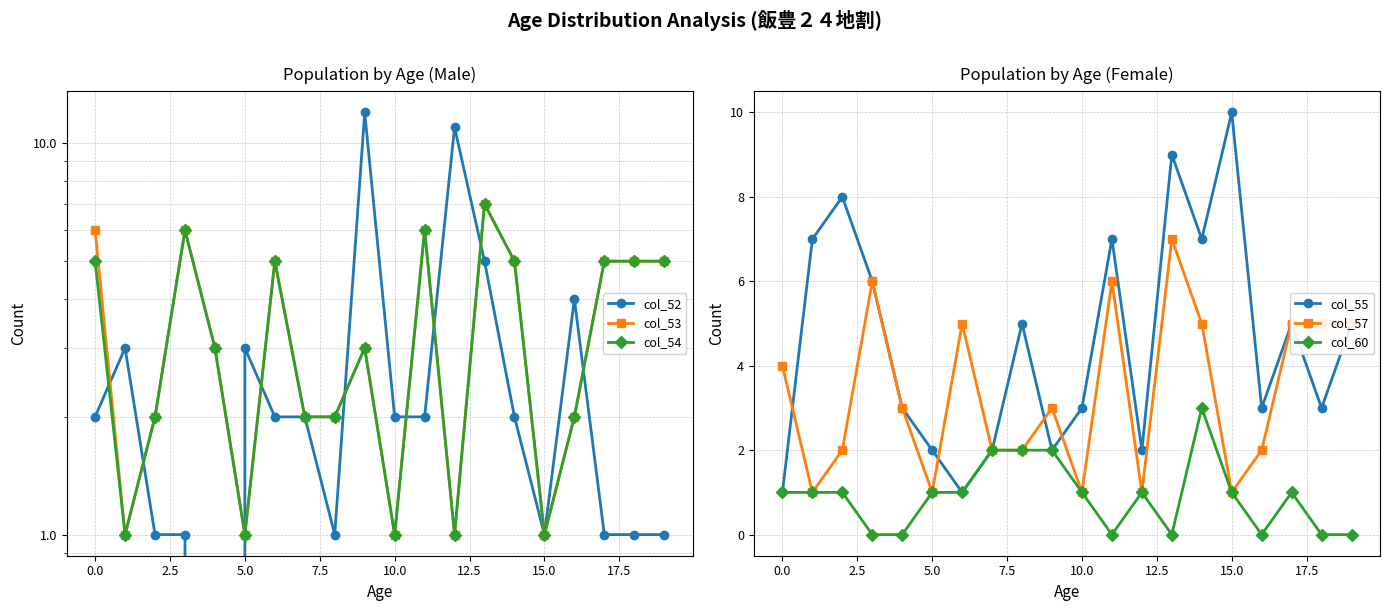

True or false: col_60 has more than 2 interior local peaks.

True